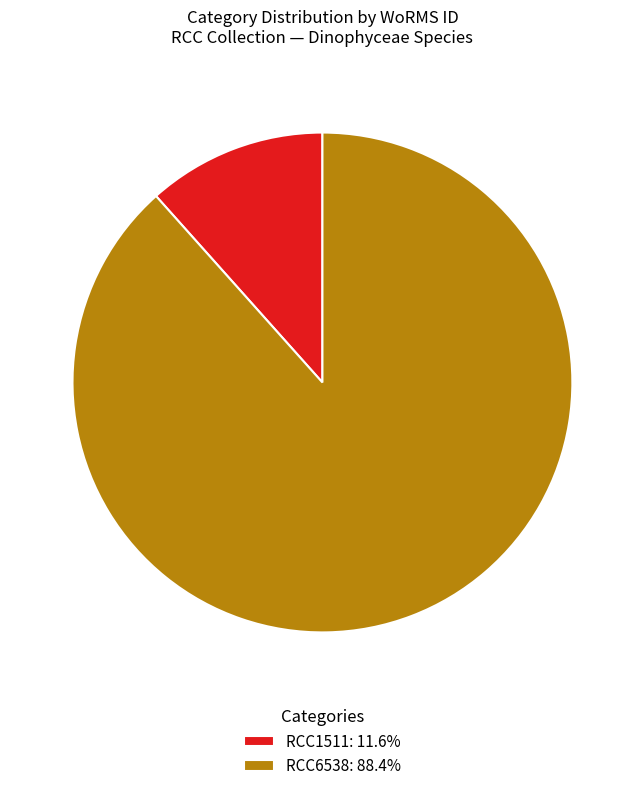

Does any single category account for the majority?

Yes